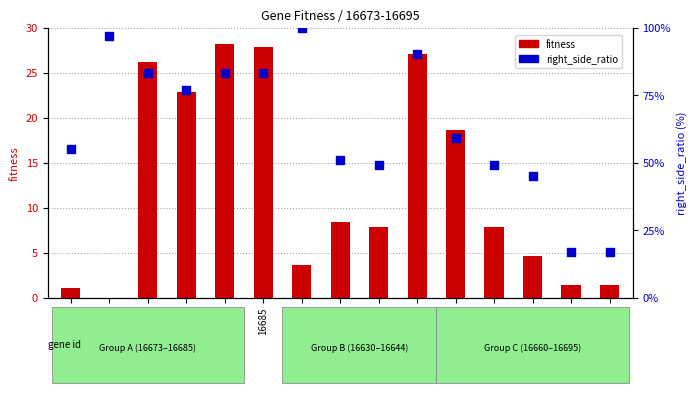

Which series reaches the maximum Y coordinate?

right_side_ratio